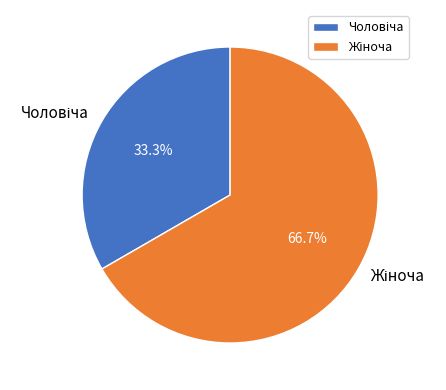

Does any single category account for the majority?

Yes